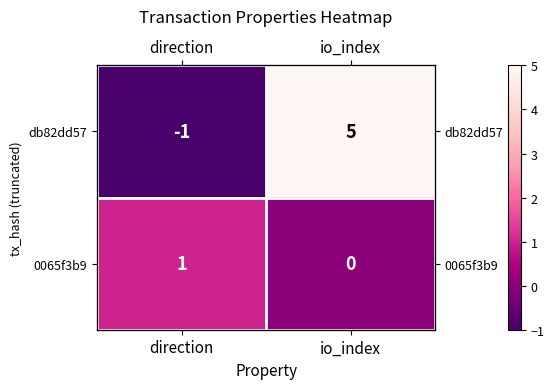

The value of 0065f3b9 at io_index is 0. True or false?

False